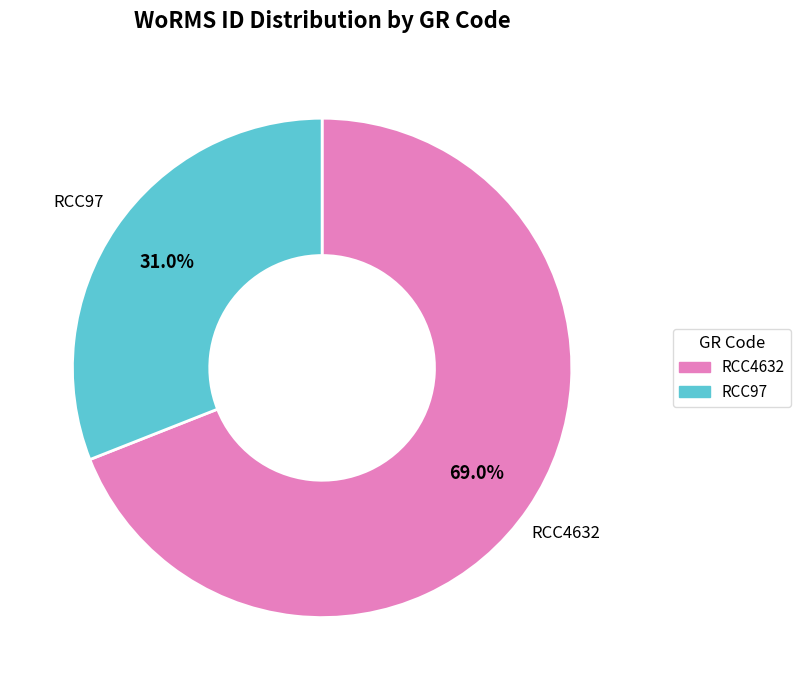

Count the number of slices in the pie.

2